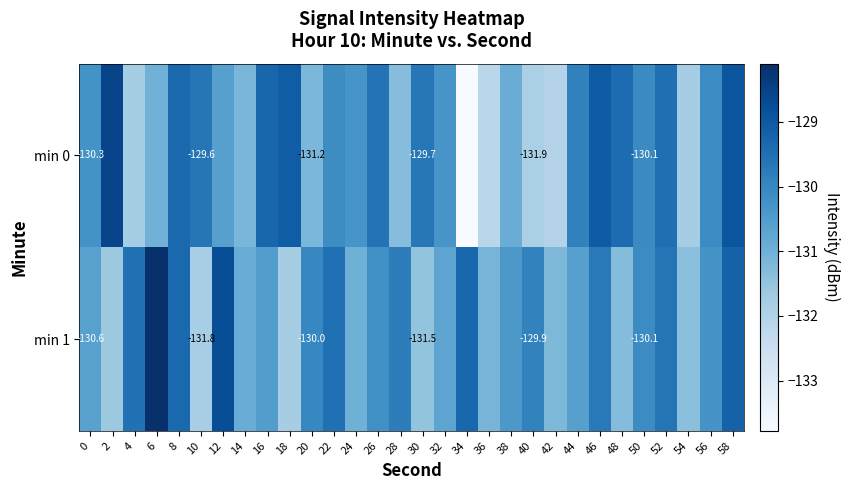

How many values in the min 0 series are below -130?

18